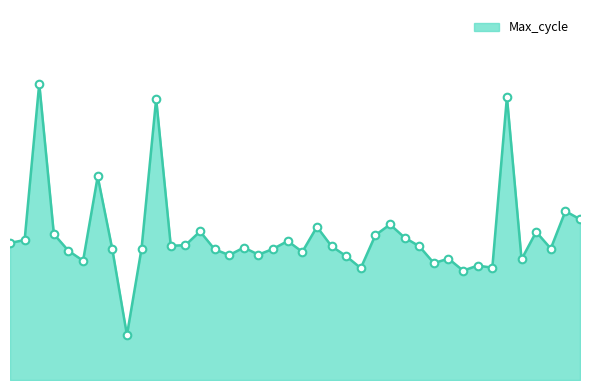

Is this an area chart (filled region under the line)?

Yes